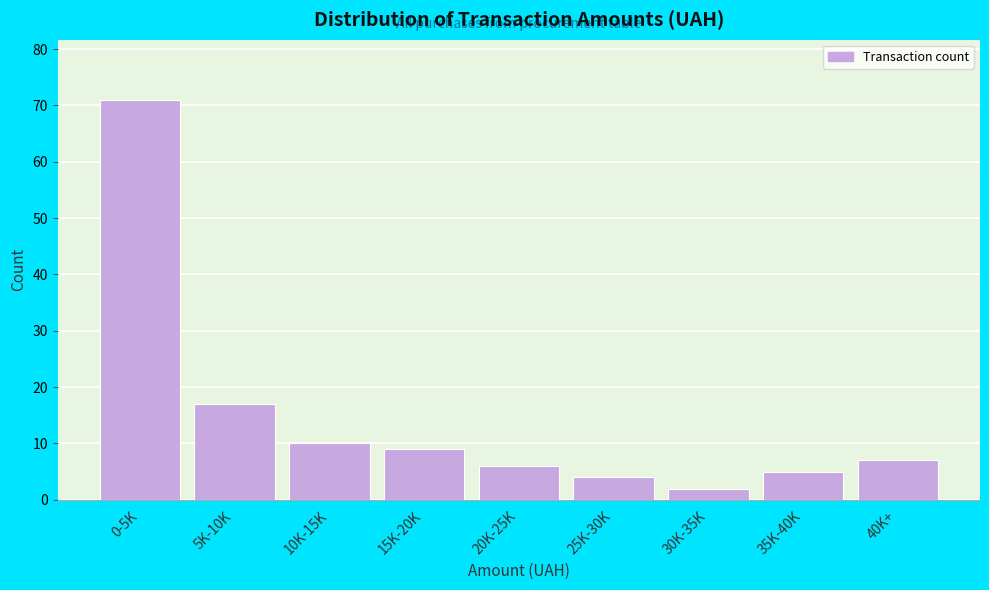

Reading left to right, list all the values displayed in this chart.

0-5K=71	5K-10K=17	10K-15K=10	15K-20K=9	20K-25K=6	25K-30K=4	30K-35K=2	35K-40K=5	40K+=7